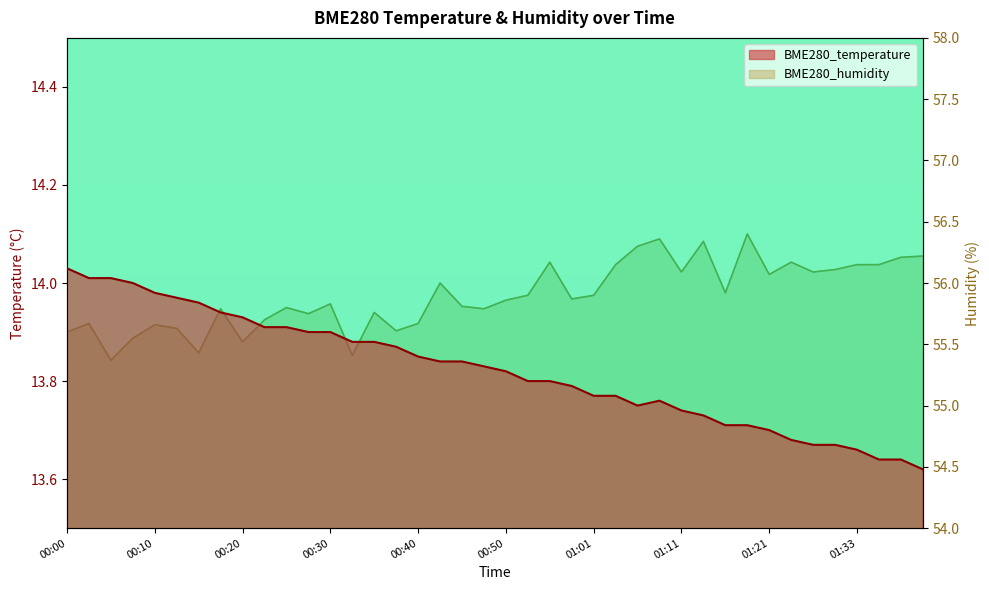

What is the average value of the BME280_humidity series?

55.9